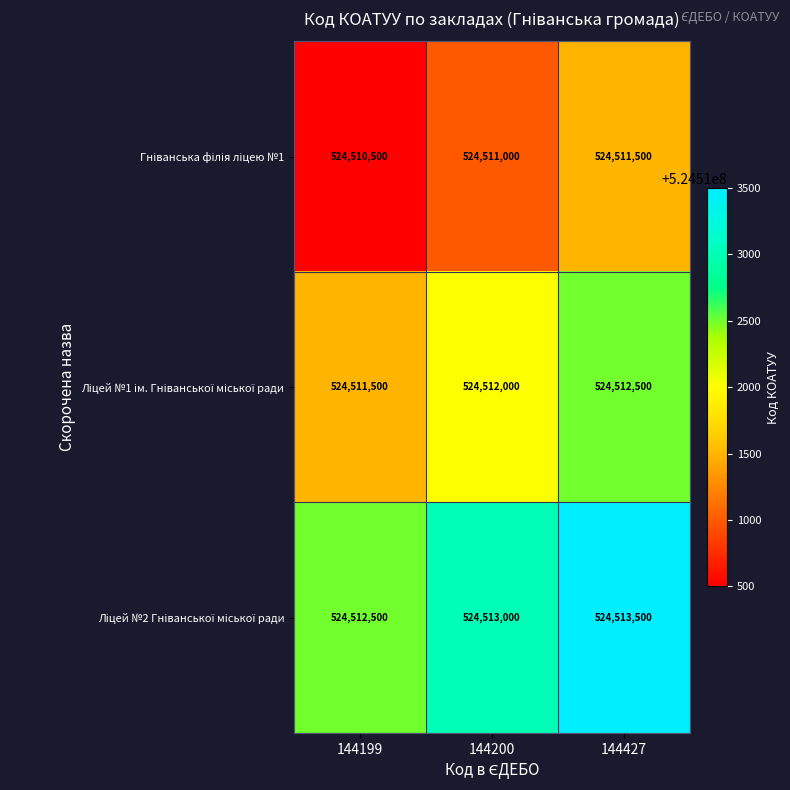

Which category has the highest value across all series?

144427